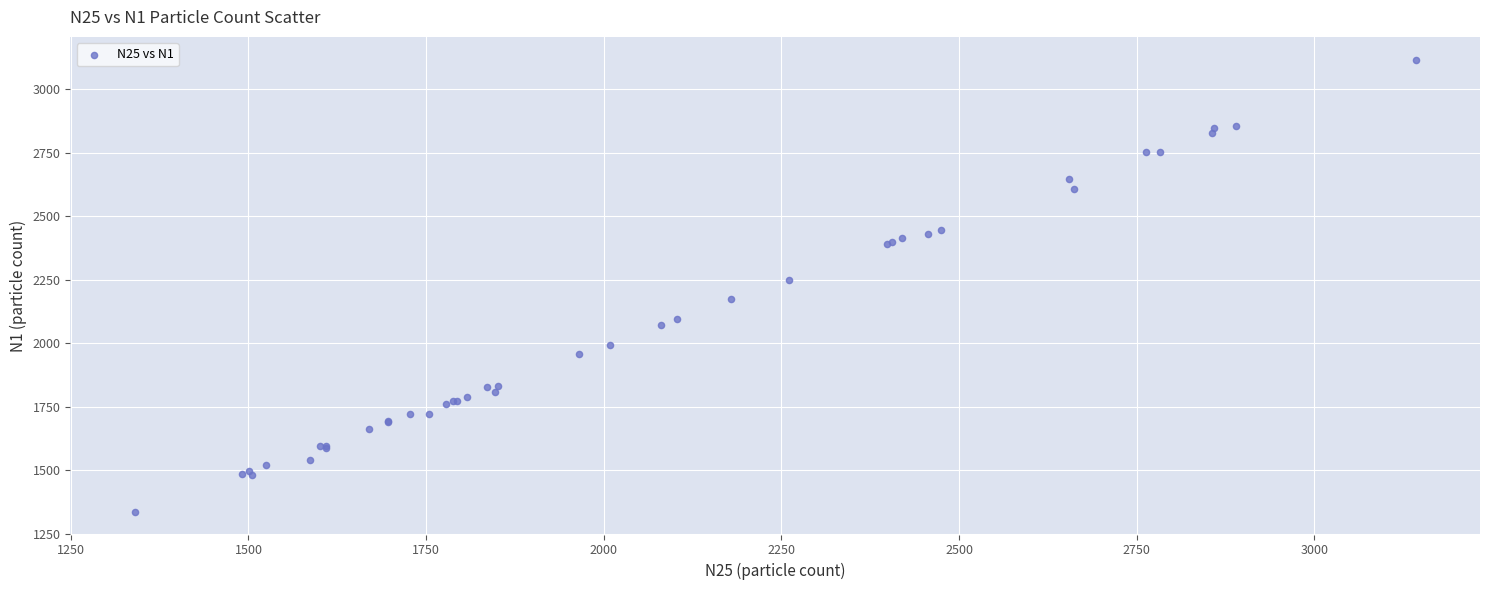

What Y value in the scatter plot is closest to 2226?

2248.6